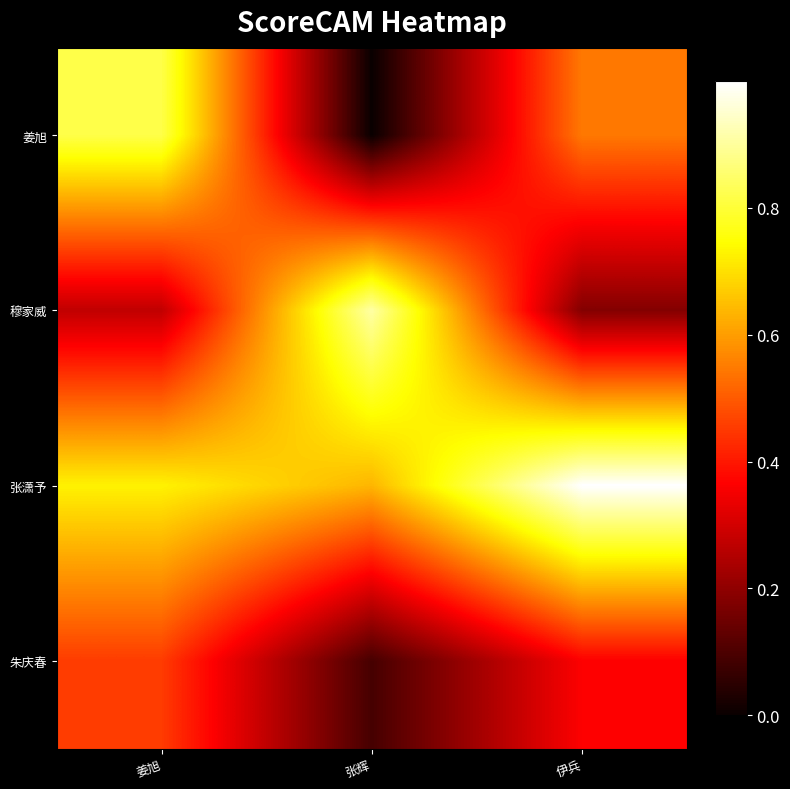

Which series has the largest total across all categories?

张潇予